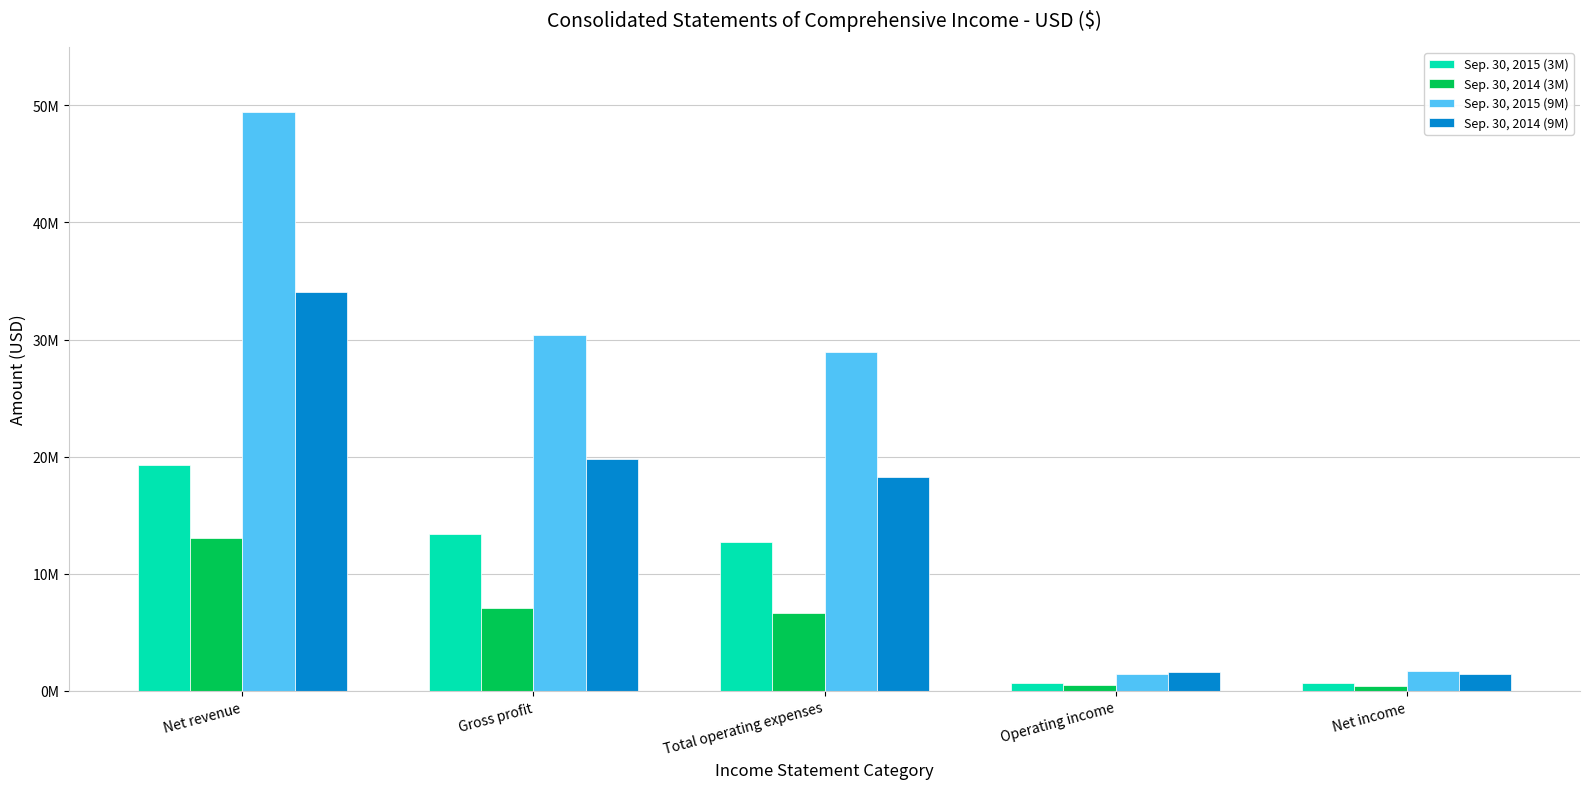

What is the difference between the highest and lowest values at Operating income?

1138561